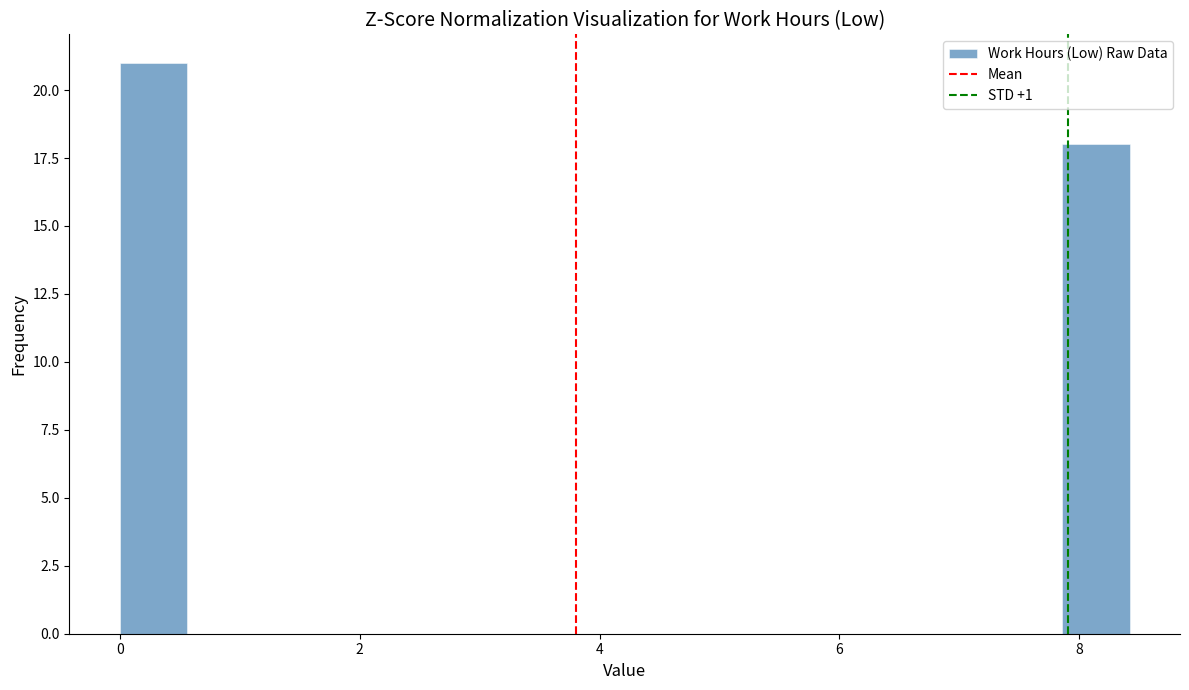

Around what value on the x-axis is the tallest bar? Give the approximate position of its centre, as read against the axis.

0.2